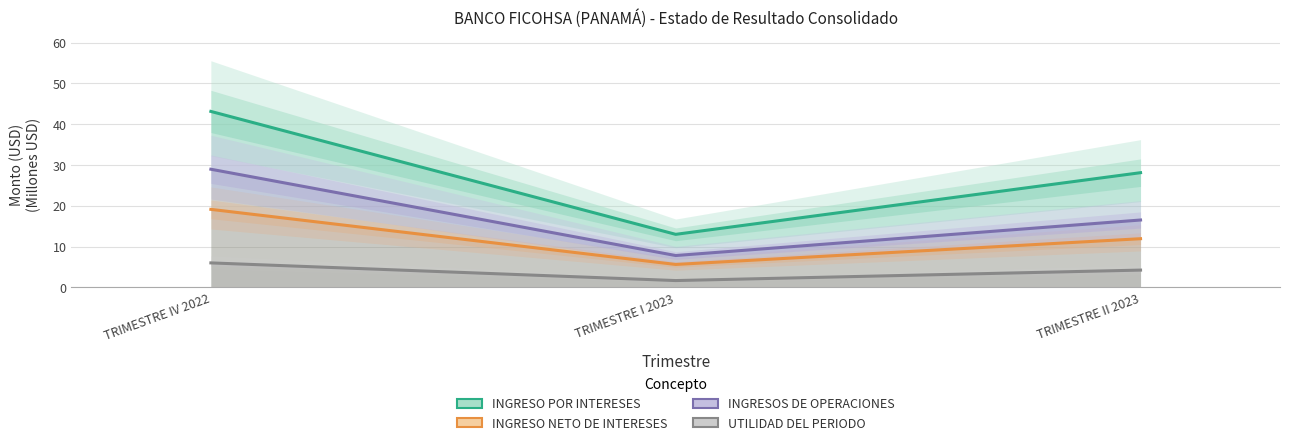

Which category has the lowest value in the INGRESO POR INTERESES series?

TRIMESTRE I 2023